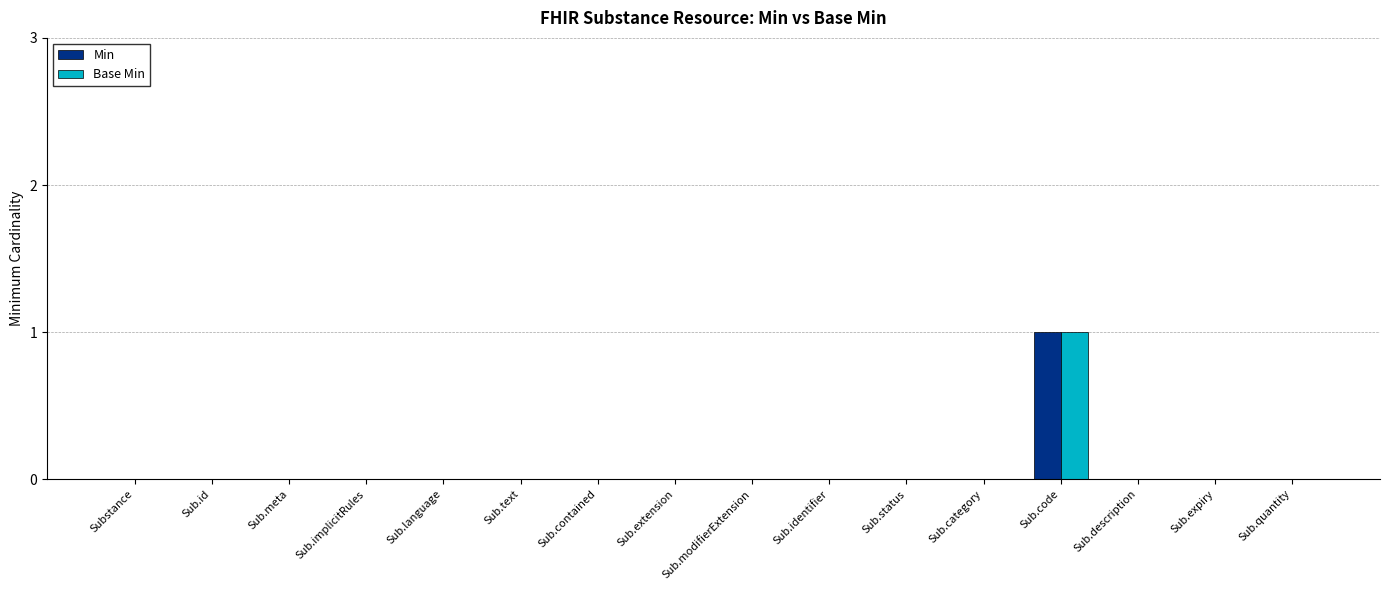

How many Min values are between 0 and 1?

16